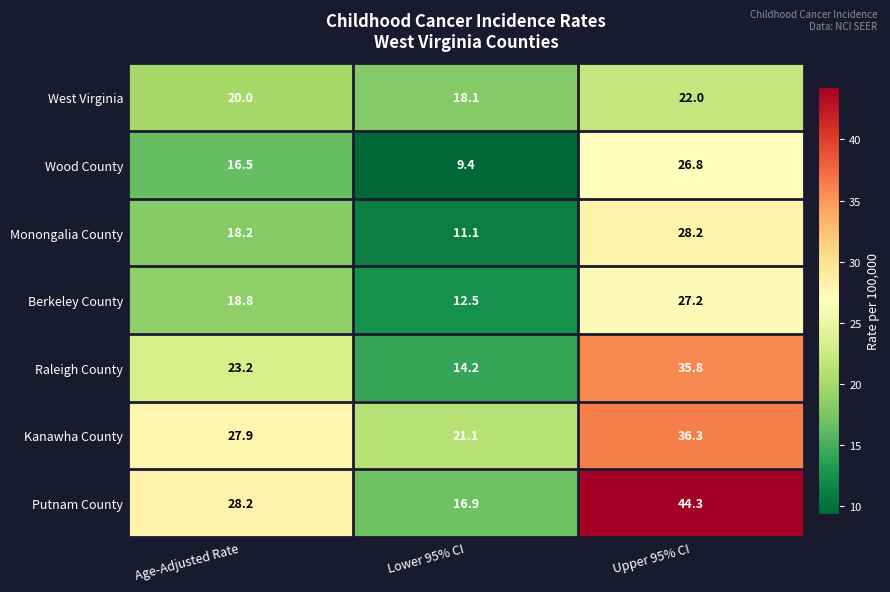

The Putnam County series shows 16.9 at Lower 95% CI. True or false?

True